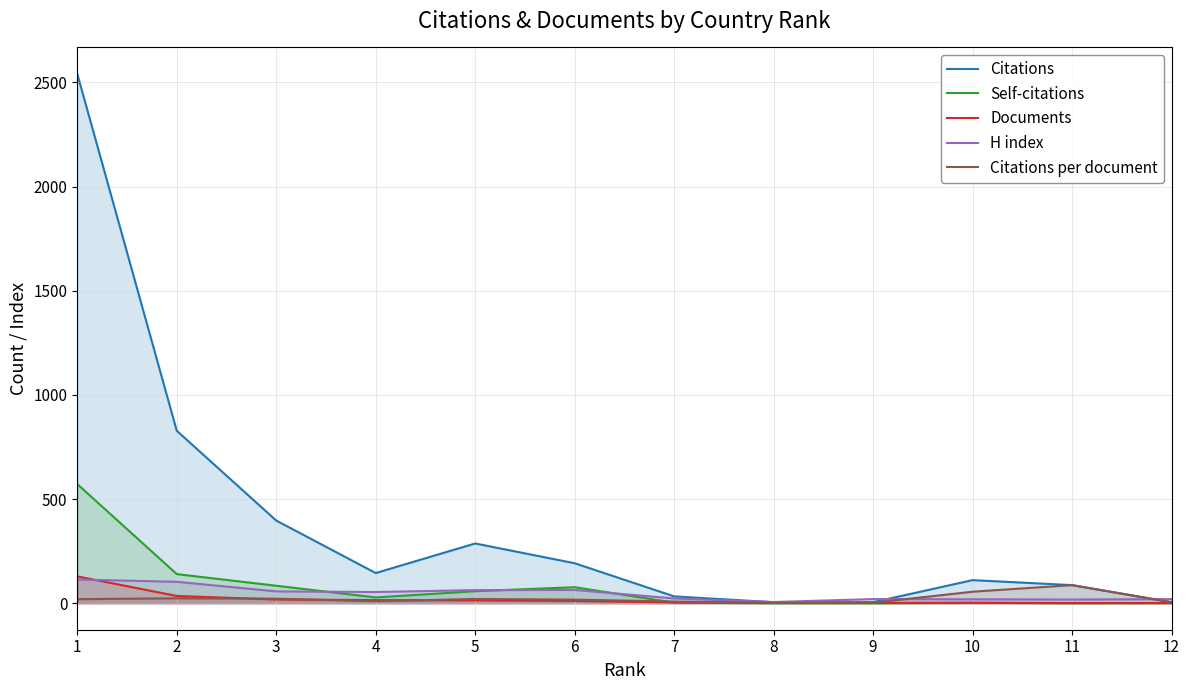

What is the value of the H index point at the 8th from the left?

6.0